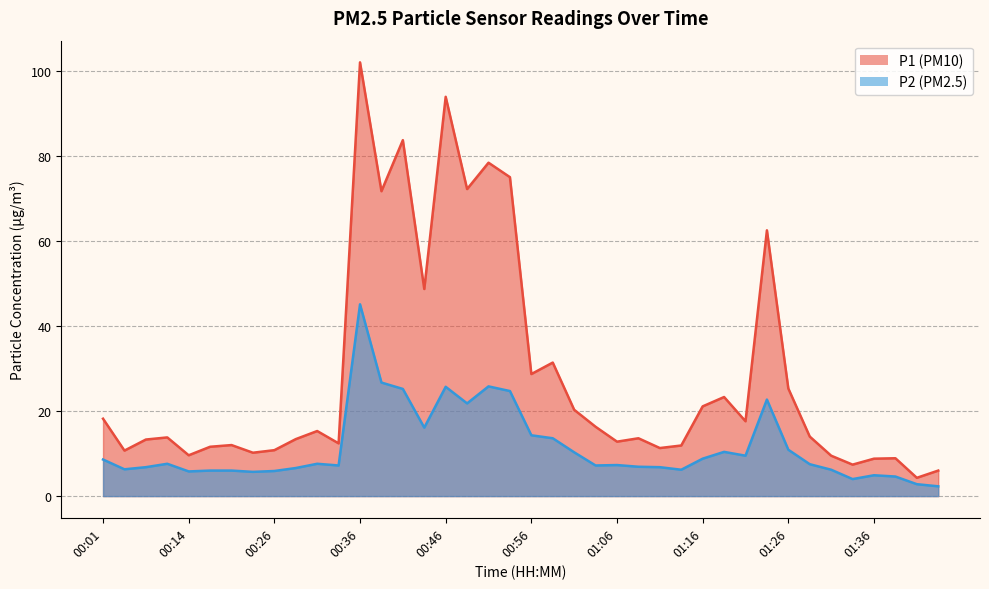

True or false: P2 has more than 1 points higher than both neighbors.

True